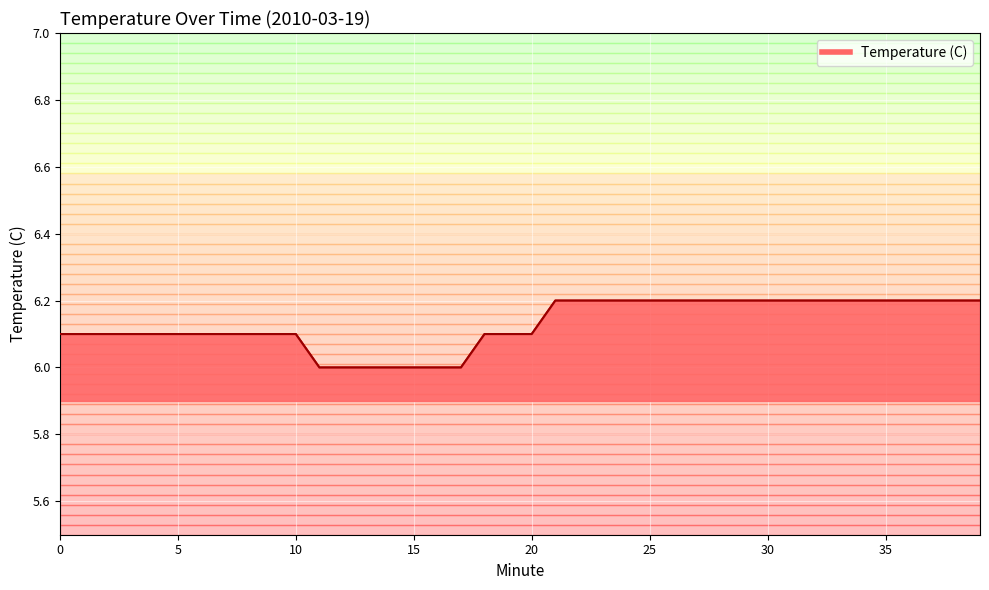

What is the maximum value shown in the chart?

6.2